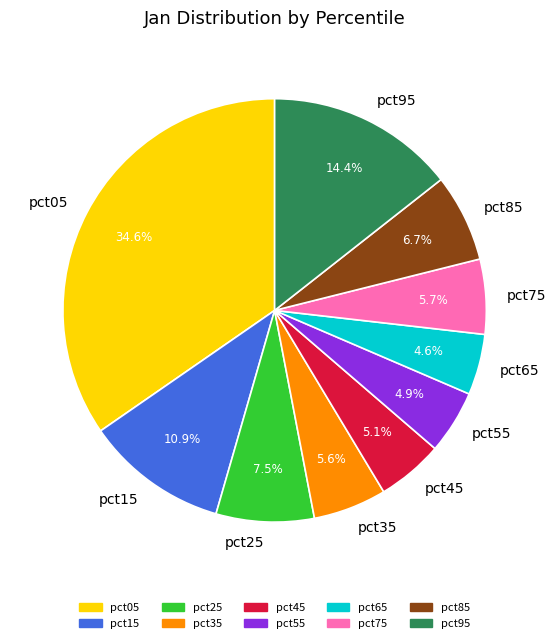

To the nearest percent, what portion does pct95 represent?

14%